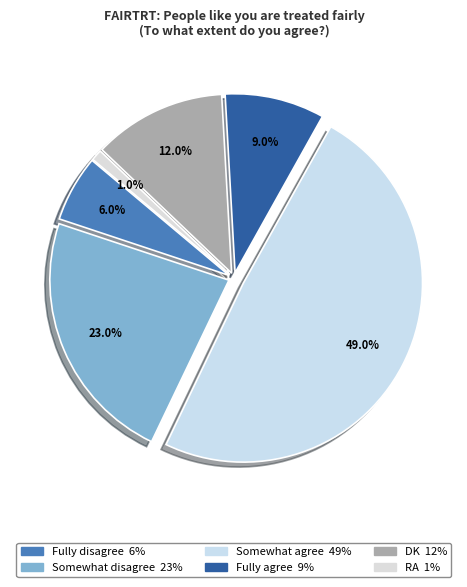

To the nearest percent, what portion does Somewhat agree represent?

49%